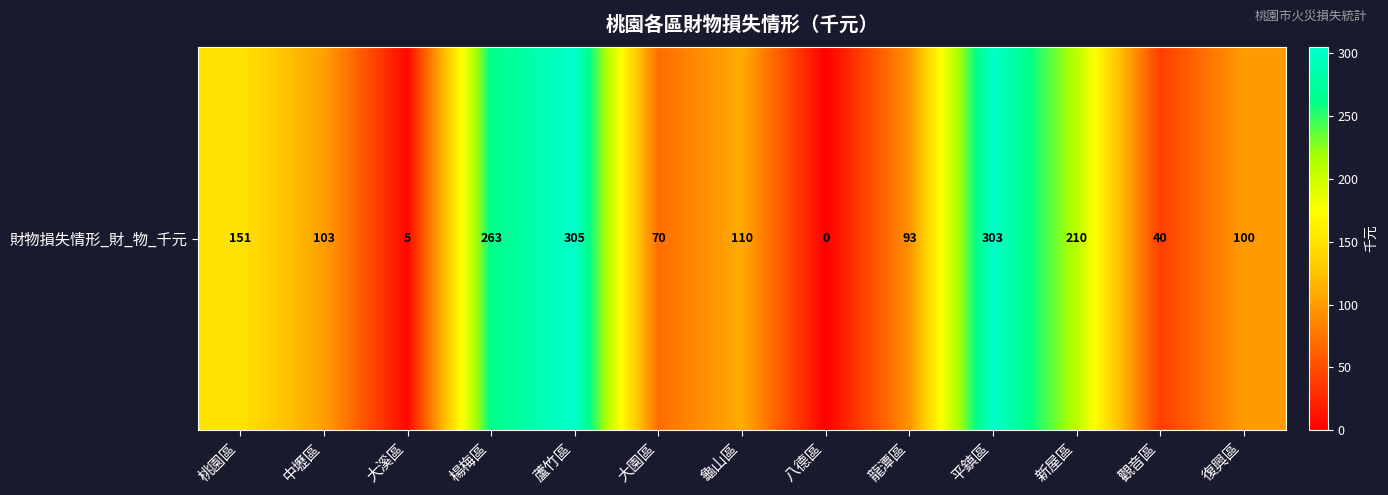

Reading right to left, what are all the values shown in this chart?

100	40	210	303	93	0	110	70	305	263	5	103	151